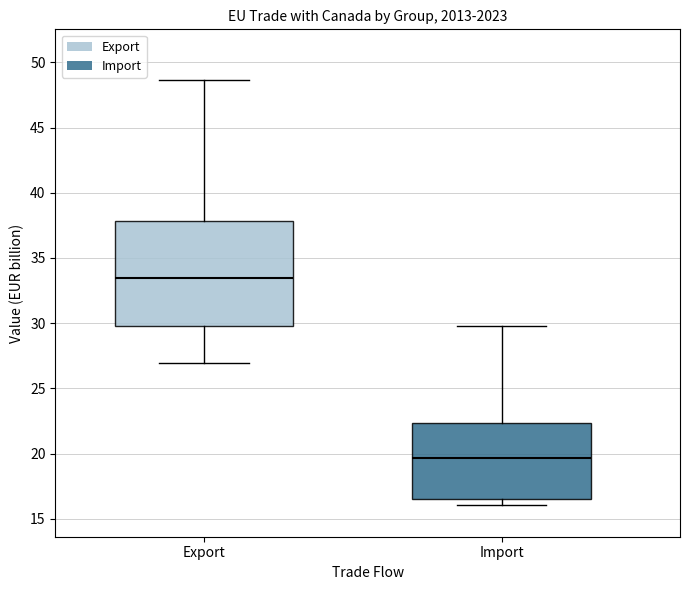

Comparing the boxes themselves (not the whiskers), which one is the tallest?

Export